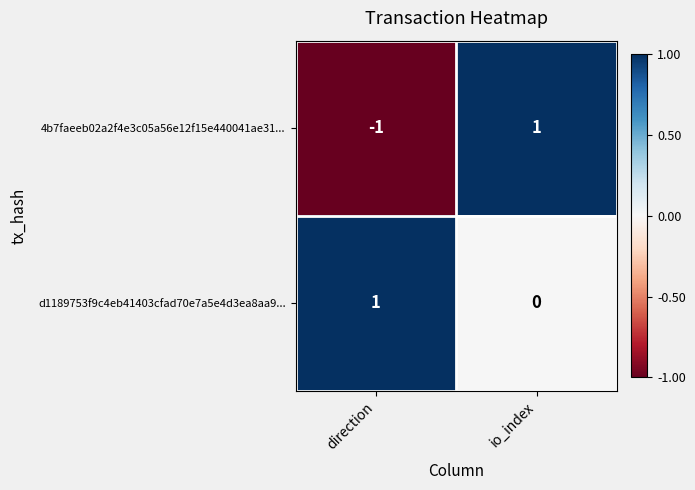

Which series has the largest total across all categories?

d1189753f9c4eb41403cfad70e7a5e4d3ea8aa9...